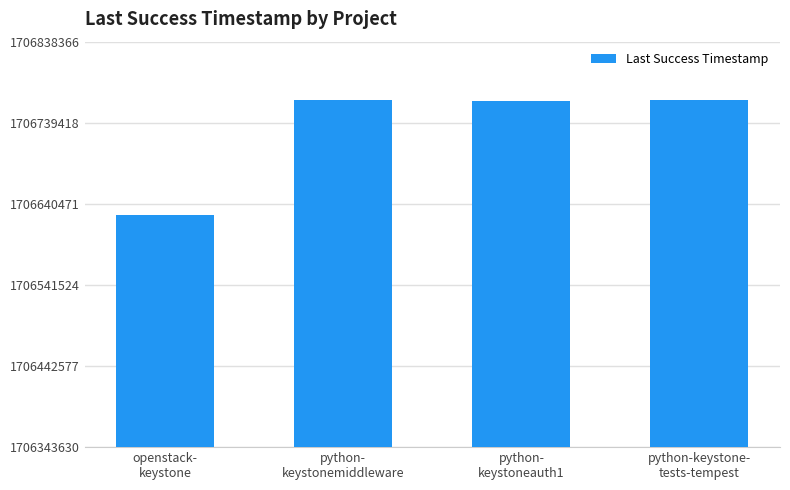

What is the minimum value shown in the chart?

1706626336